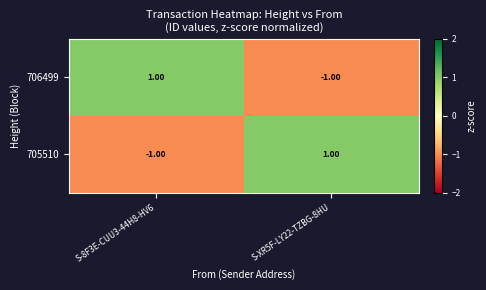

Rank the series at S-8F3E-CUU3-44H8-HV6 from lowest to highest value.

705510, 706499